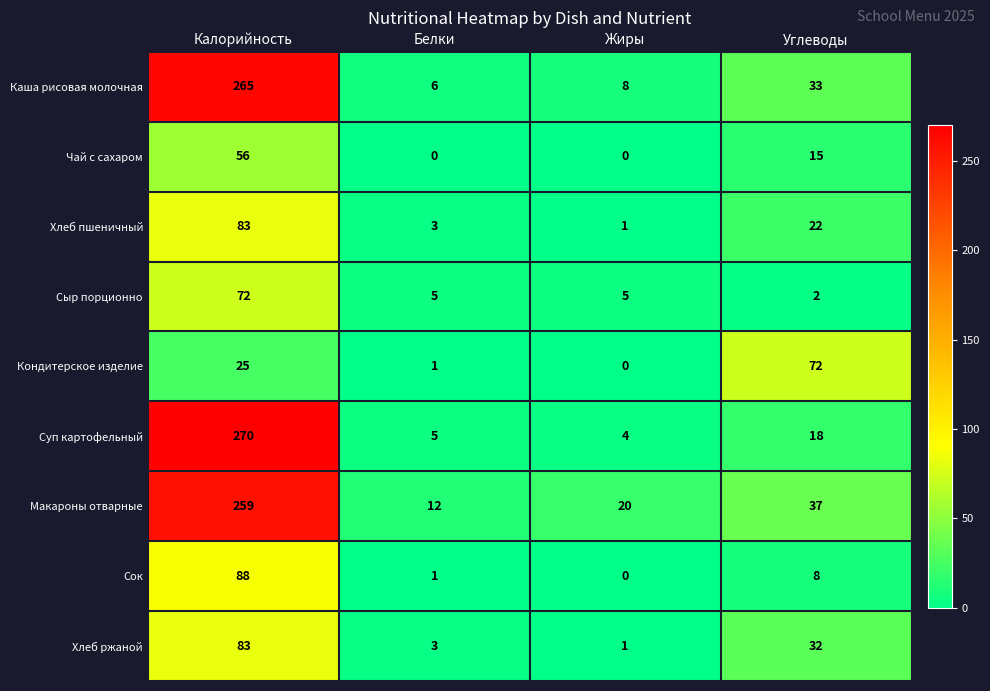

What is the difference between the Кондитерское изделие values at Жиры and Калорийность?

25